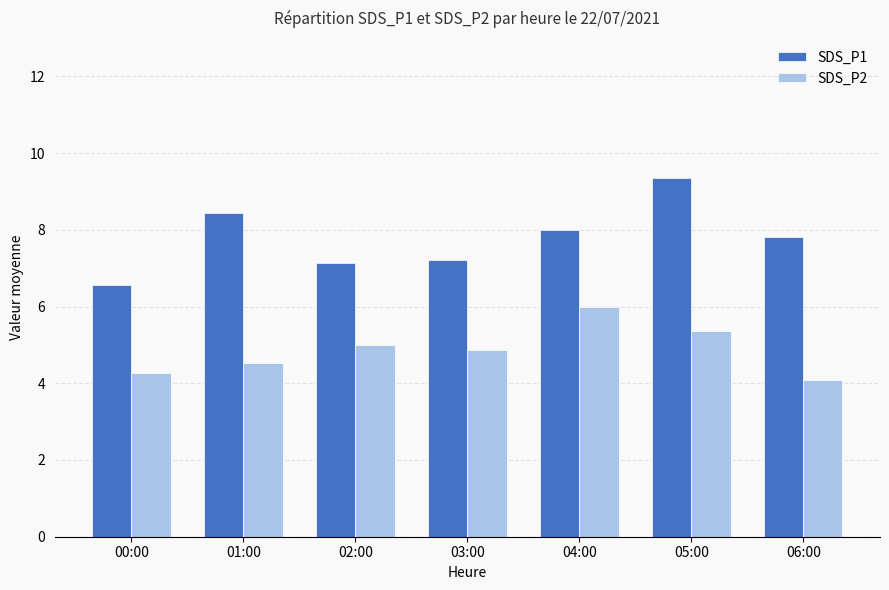

List the series in order of their peak value, lowest first.

SDS_P2, SDS_P1